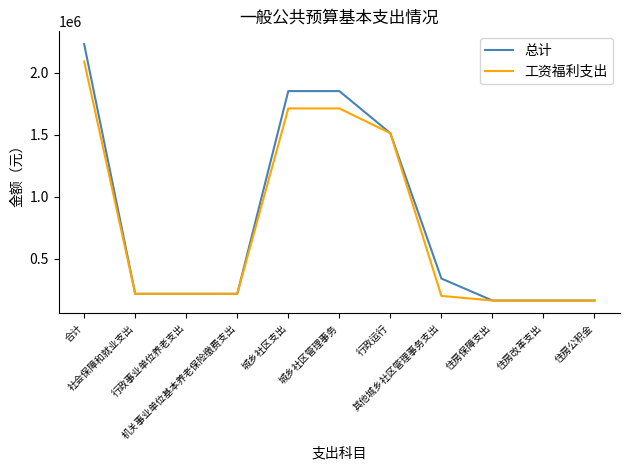

What is the maximum value for 工资福利支出?

2092777.5